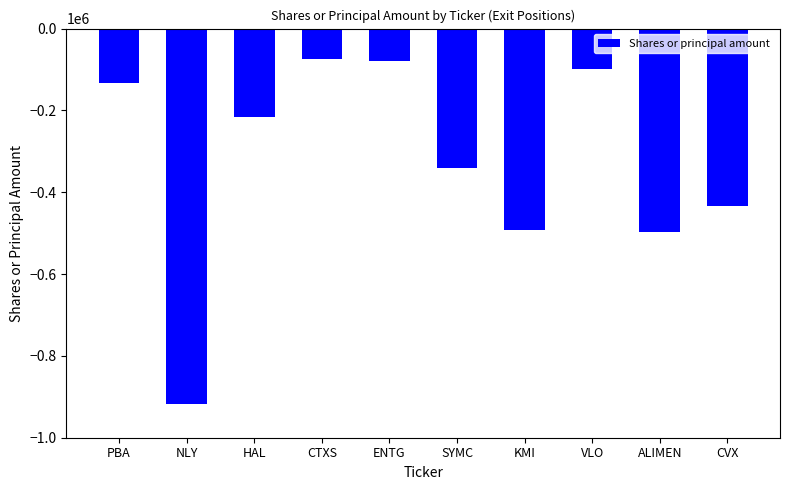

What is the minimum value shown in the chart?

-917300